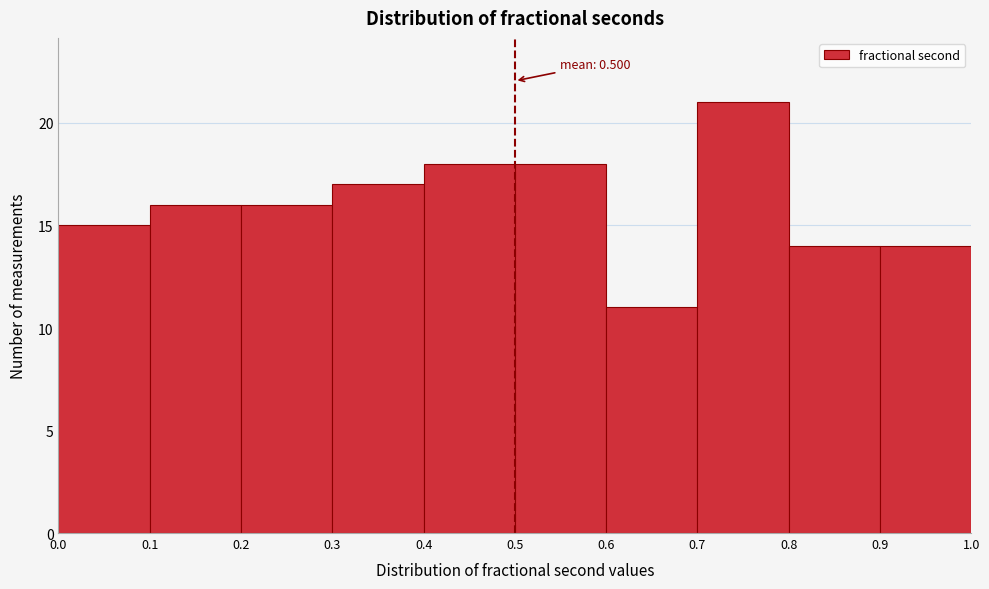

Over which range of the x-axis is the bar tallest?

0.7 to 0.8